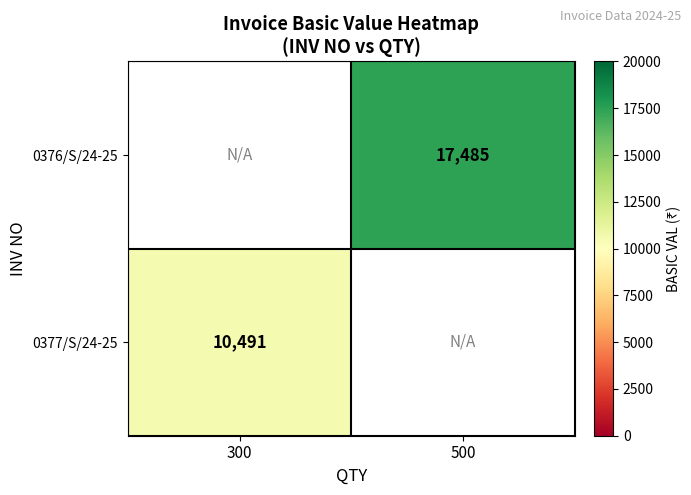

Count the number of data series in this chart.

2